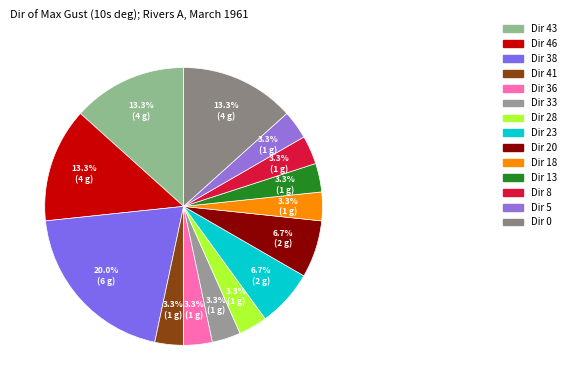

How many segments does this pie chart have?

14